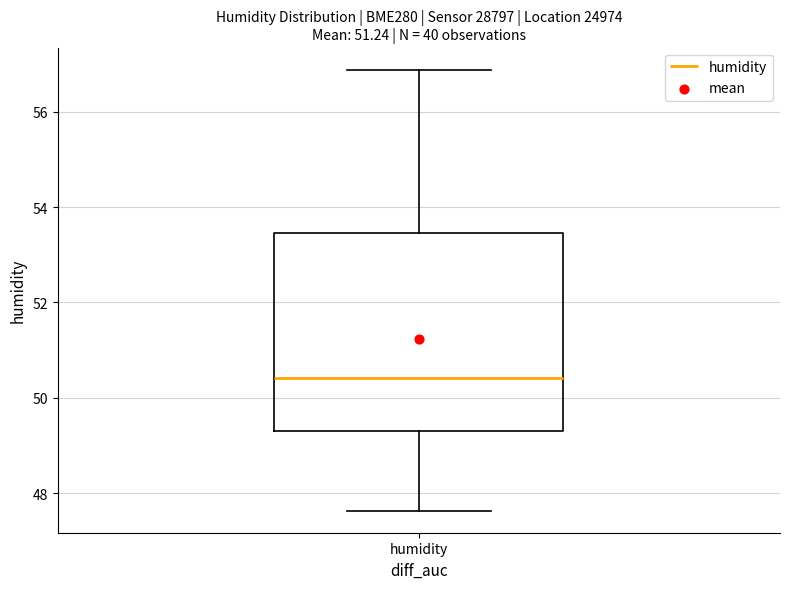

Where does the median line of the box for humidity sit on the y-axis? The values are not printed on the chart, so give them approximately, as read against the axis.

50.4